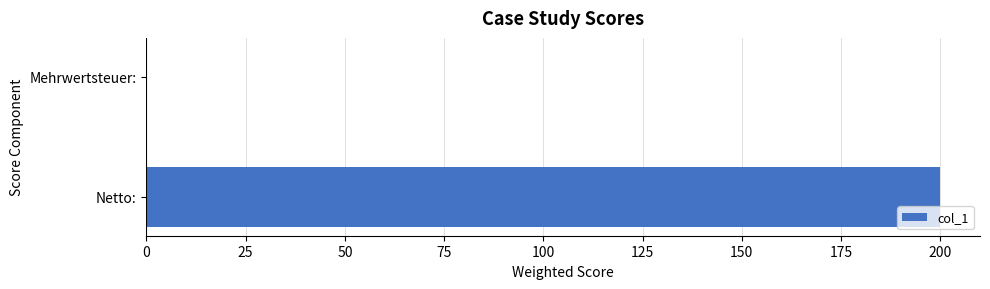

At which label is the value closest to 100?

Mehrwertsteuer: